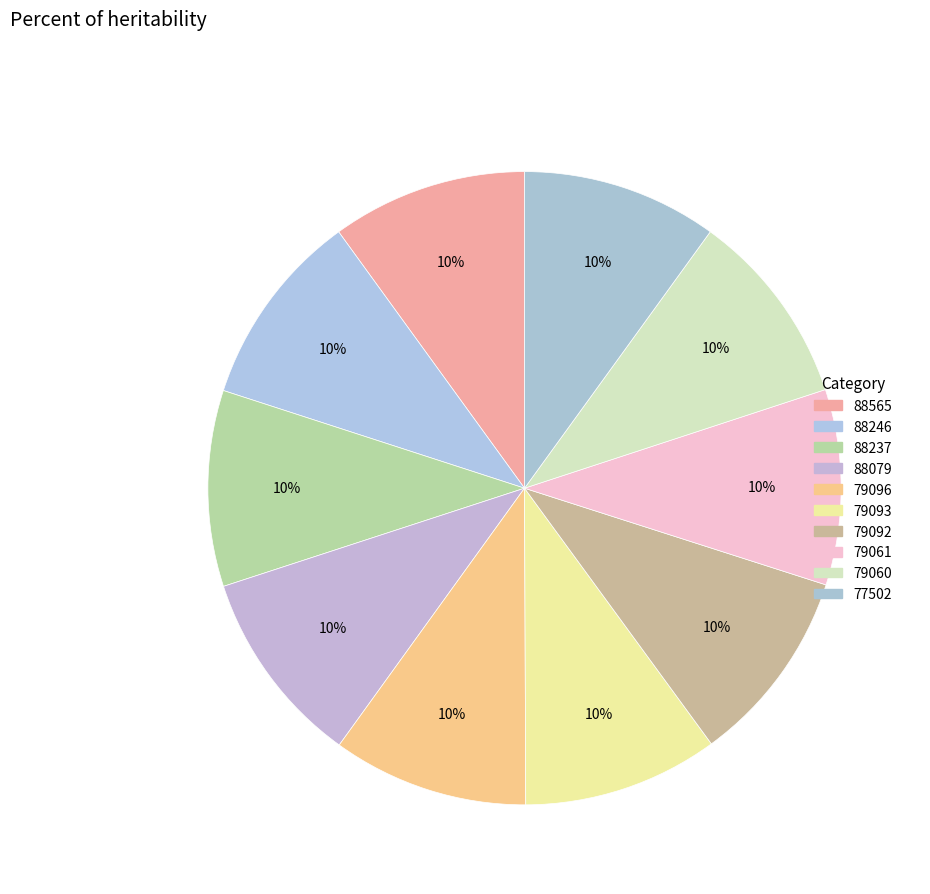

Is it true that 88079 is 1% of the pie?

False